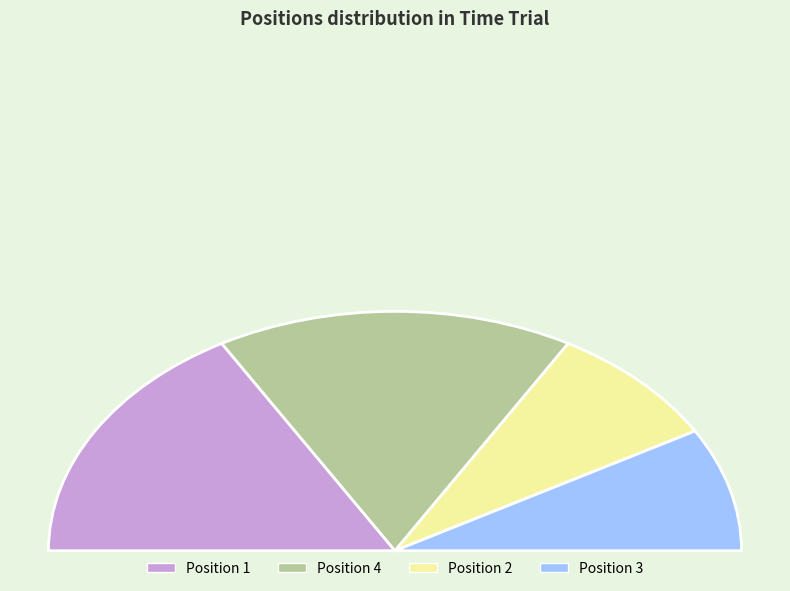

Approximately how many times larger is the value at 4 compared to 1?

1.0